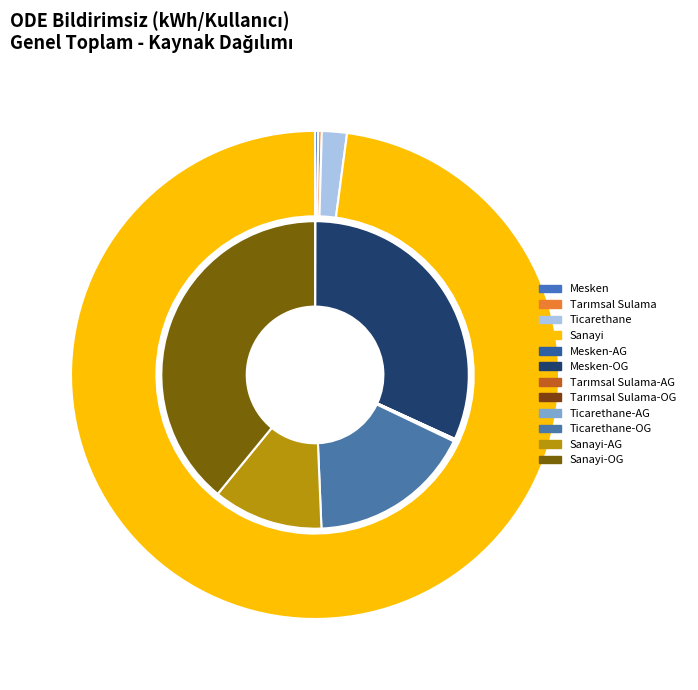

How many segments does this pie chart have?

4